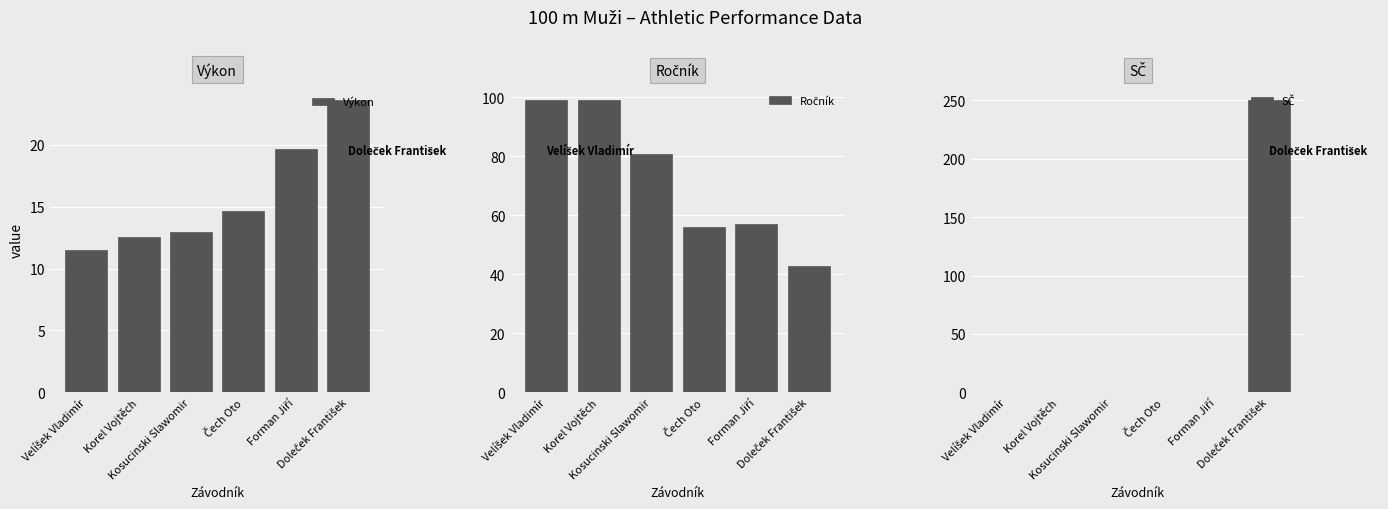

At Korel Vojtěch, list the series in order from largest to smallest.

Ročník, Výkon, SČ